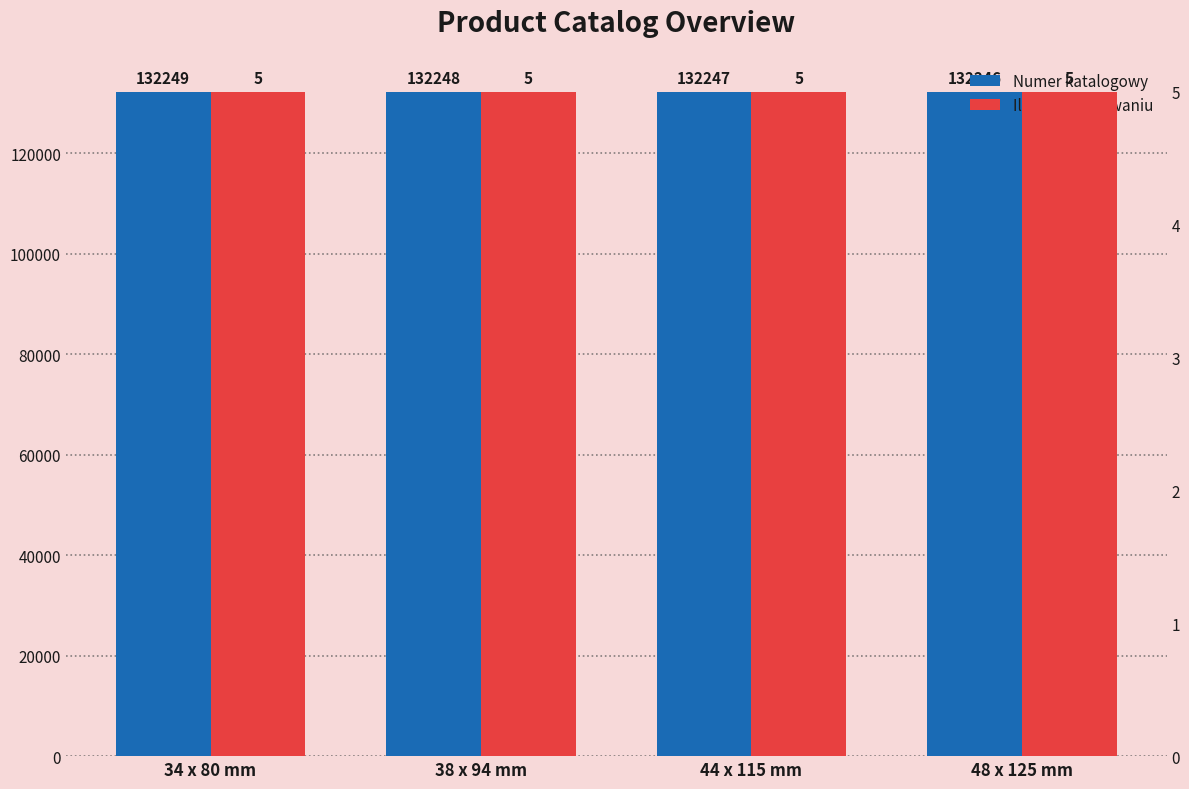

What are all the series names shown in the legend?

Numer katalogowy, Ilość w opakowaniu